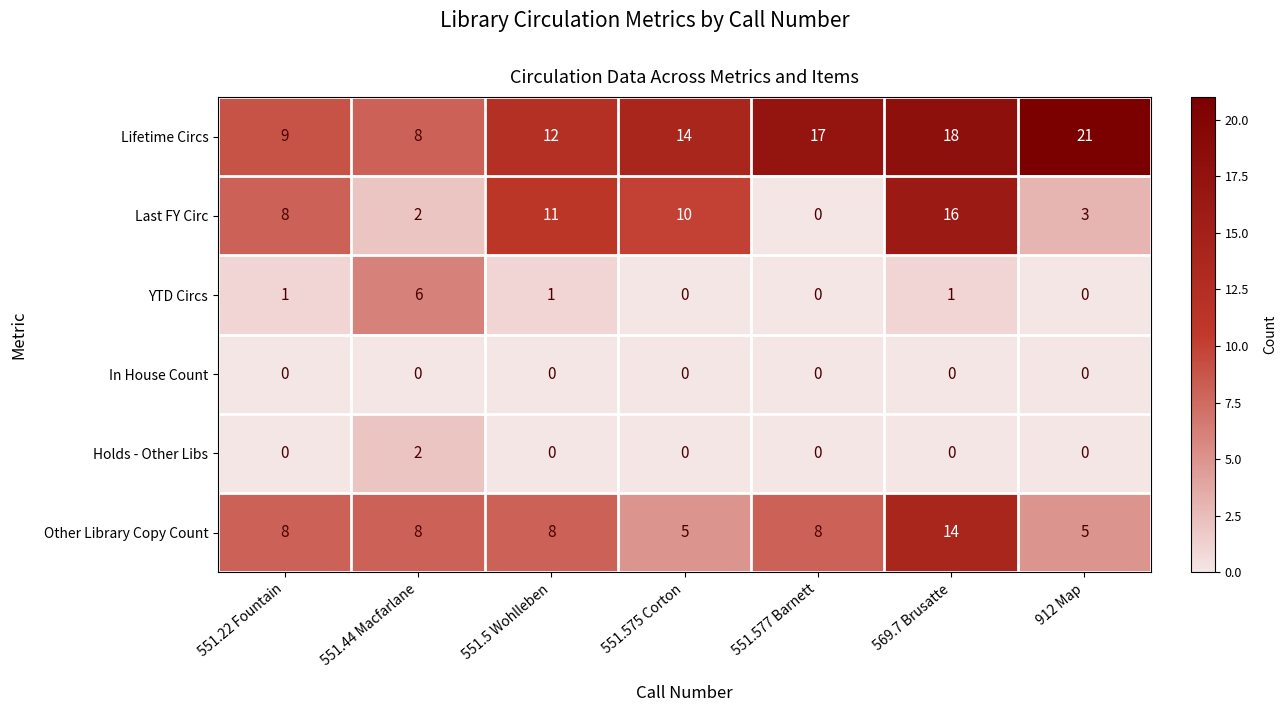

Which series has the largest total across all categories?

Lifetime Circs